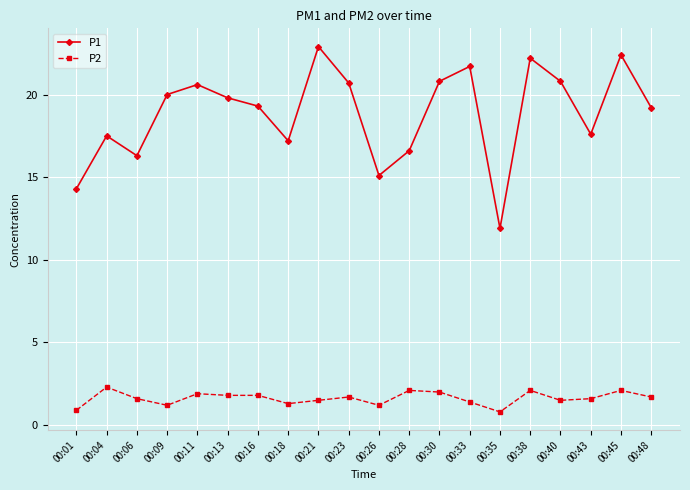

What are all the series names shown in the legend?

P1, P2